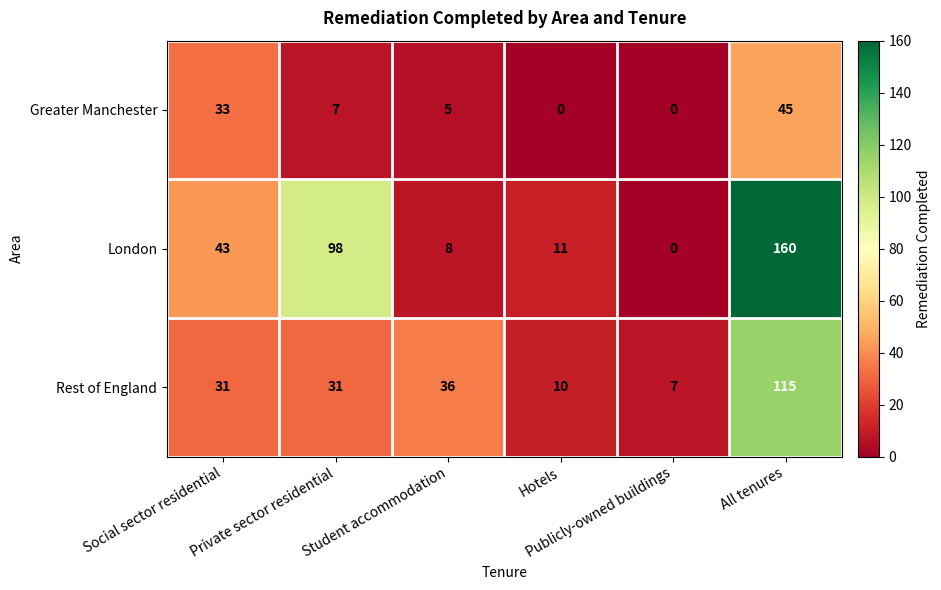

Which series has the largest range (max minus min)?

London